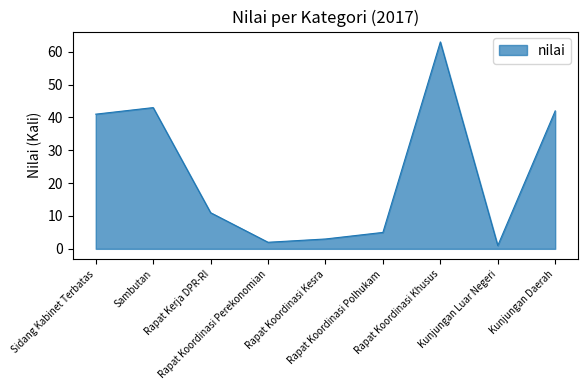

How many lines are shown in the chart?

1